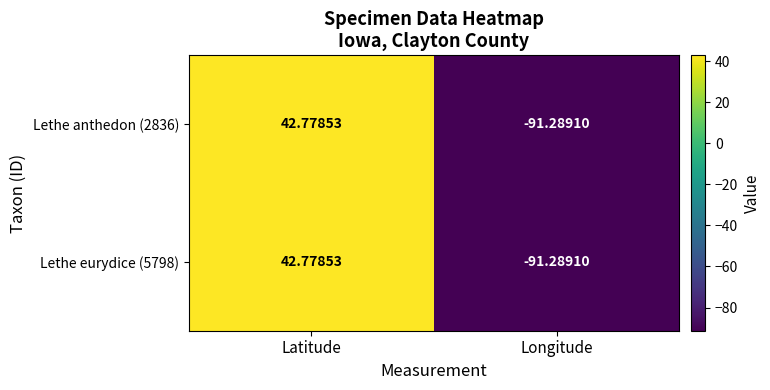

At which label does Lethe eurydice (5798) first exceed 42?

Latitude